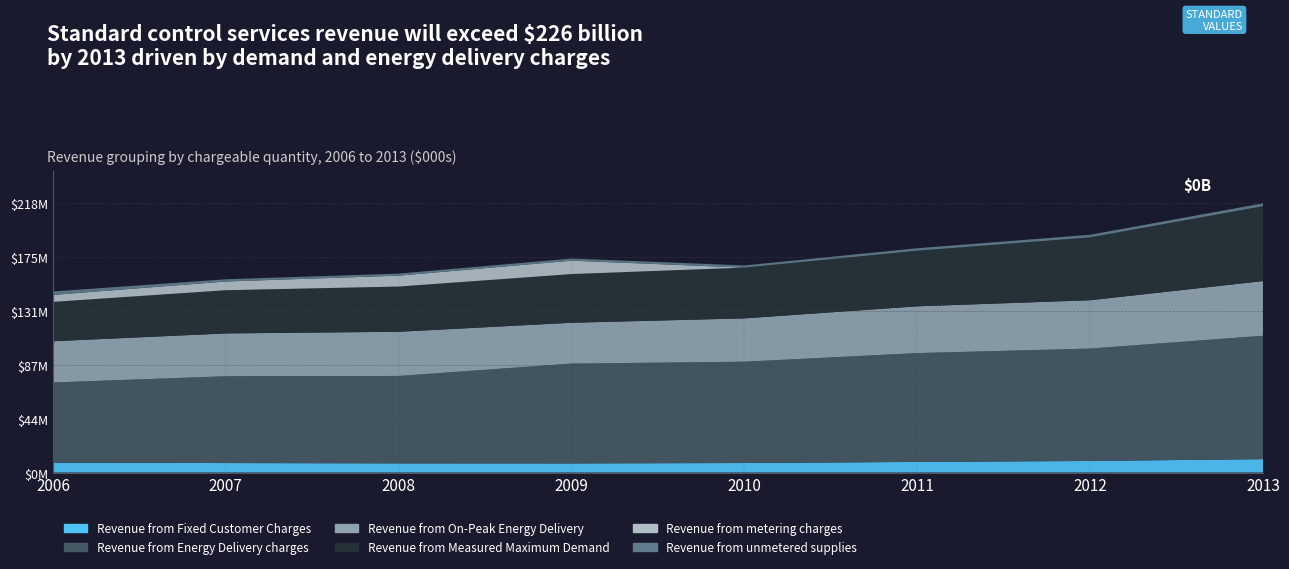

Reading left to right, what are all the values shown in this chart?

Revenue from Fixed Customer Charges: 7985031	7712272	7460288	7422321	7733754	8624933	9403431	10891480
Revenue from Energy Delivery charges: 65059232	70420205	70894963	80957991	82165534	88274304	91168066	100062145
Revenue from On-Peak Energy Delivery: 33459644	34715583	35825553	33118871	35145721	37931215	39191569	44355252
Revenue from Measured Maximum Demand: 31926243	35036472	36679426	39466092	41174315	45099950	50988620	60707637
Revenue from metering charges: 5654635	7072894	8841232	10895116	0	0	0	0
Revenue from unmetered supplies: 2764862	1804285	1653891	1708587	1733271	1990812	2101350	2328121